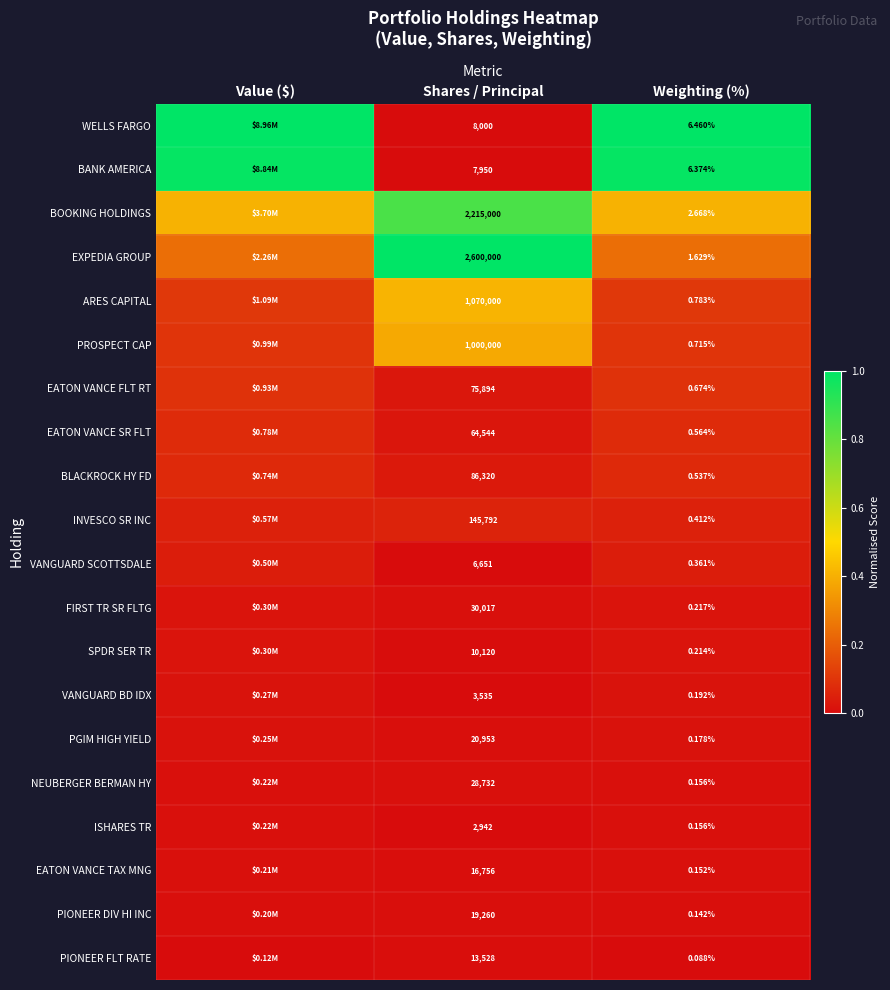

Is the value of EXPEDIA GROUP at Weighting (%) greater than the value of PROSPECT CAP at Weighting (%)?

Yes